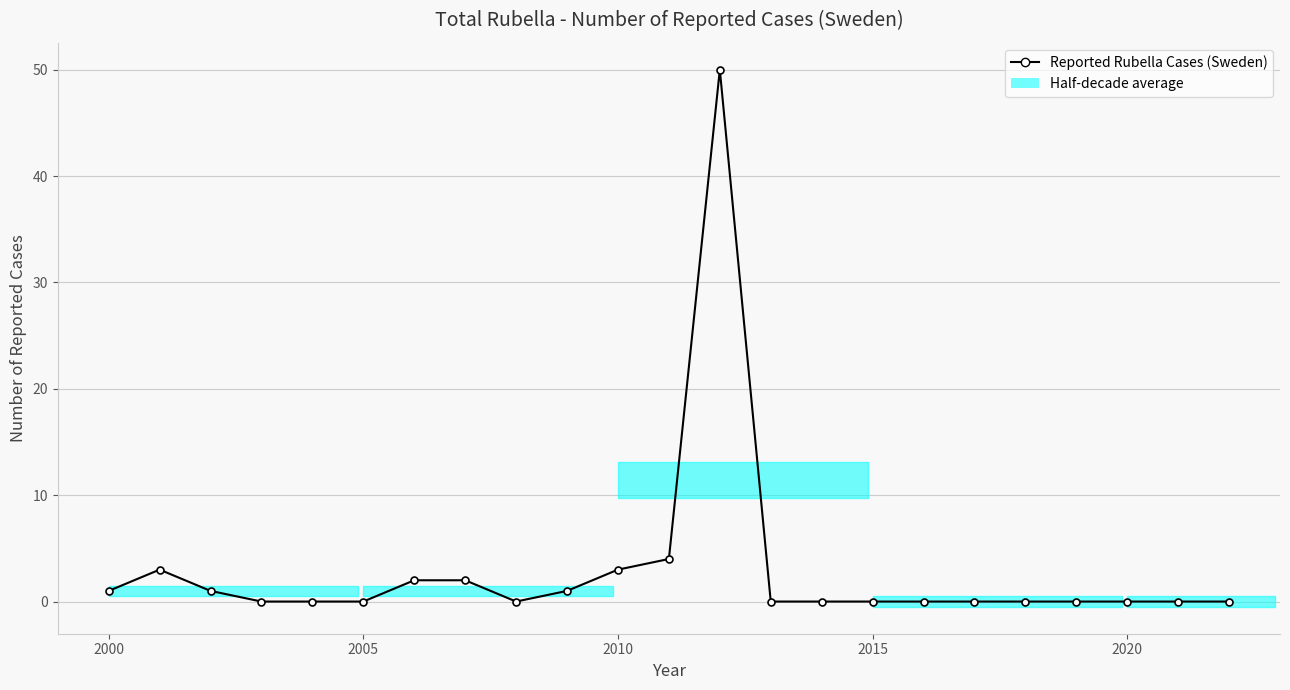

Which category has the lowest value across all series?

2015